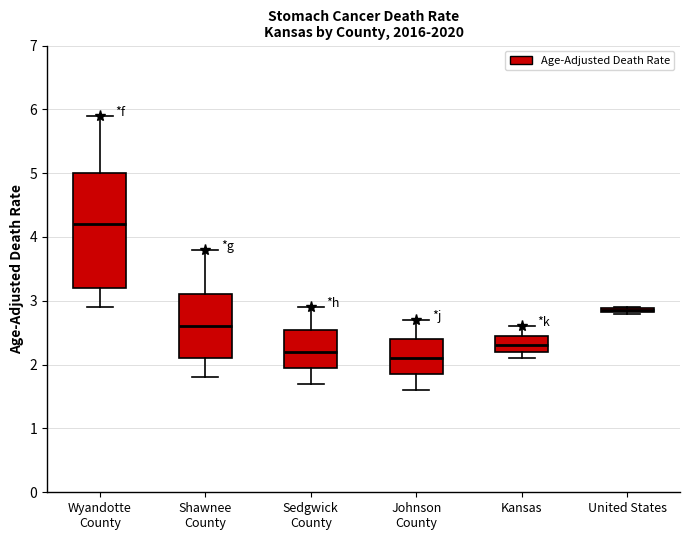

Where is the lower edge of the box for Kansas on the y-axis? The values are not printed on the chart, so give them approximately, as read against the axis.

2.2